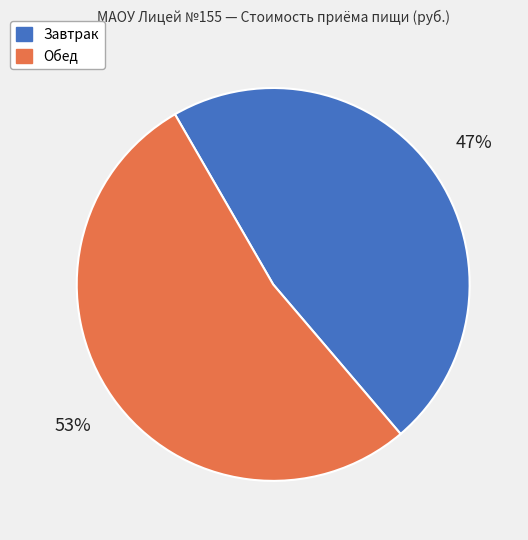

Count the number of slices in the pie.

2